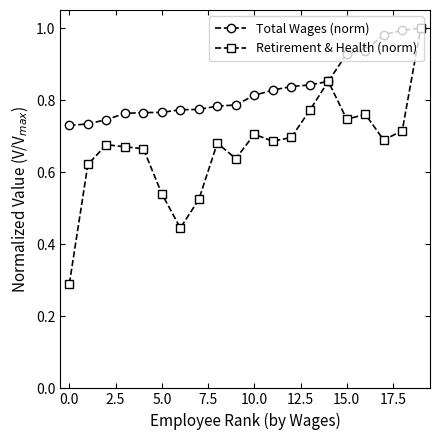

Is this an area chart (filled region under the line)?

No